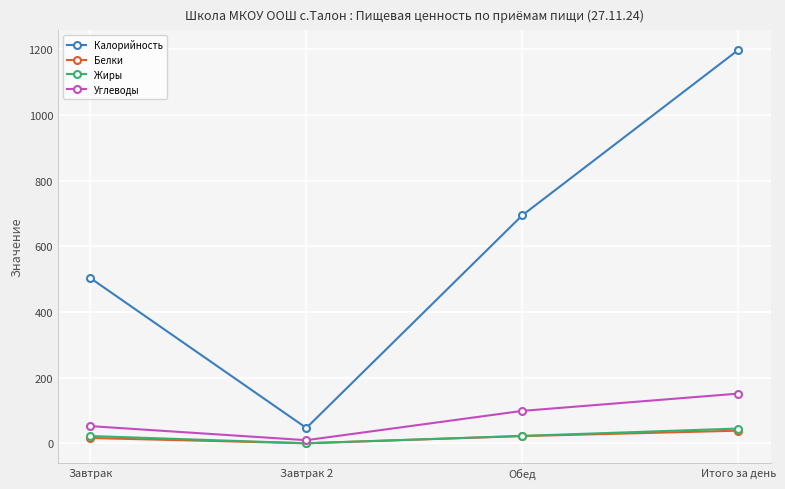

What is the sum of all Углеводы values?

313.0